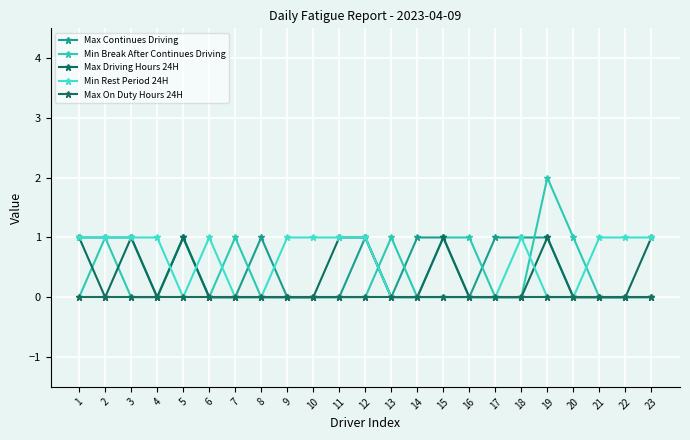

What is the difference between the maximum and minimum values in the Max Continues Driving series?

1